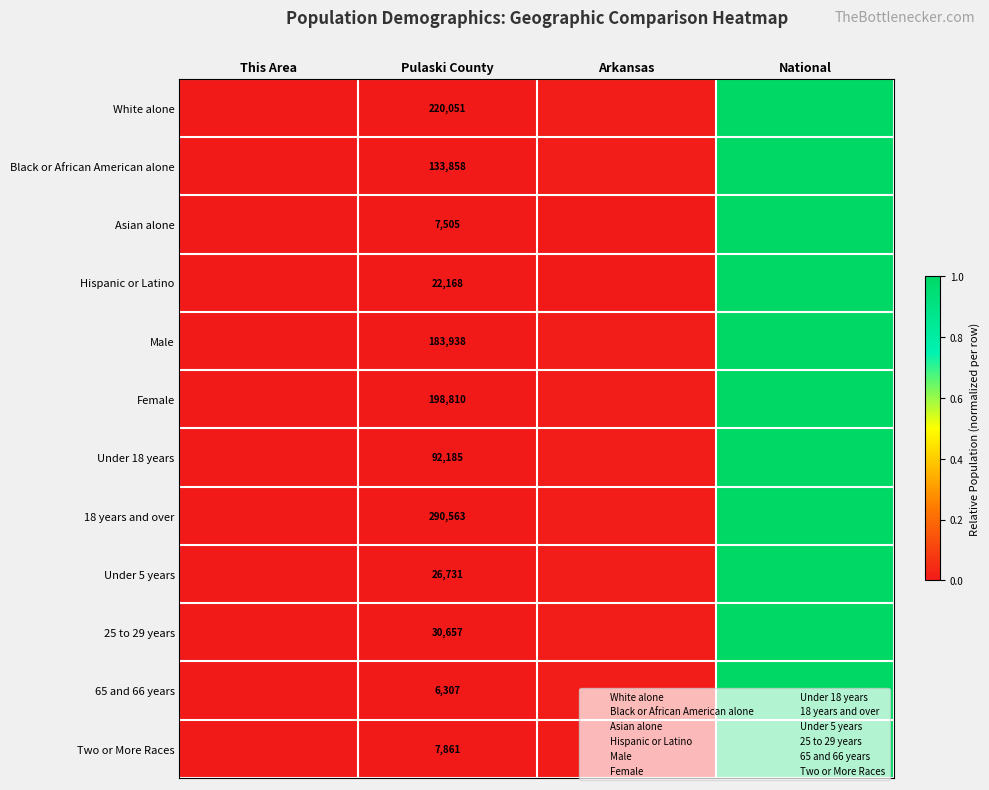

Rank the categories by White alone value from highest to lowest.

This Area, Pulaski County, Arkansas, National